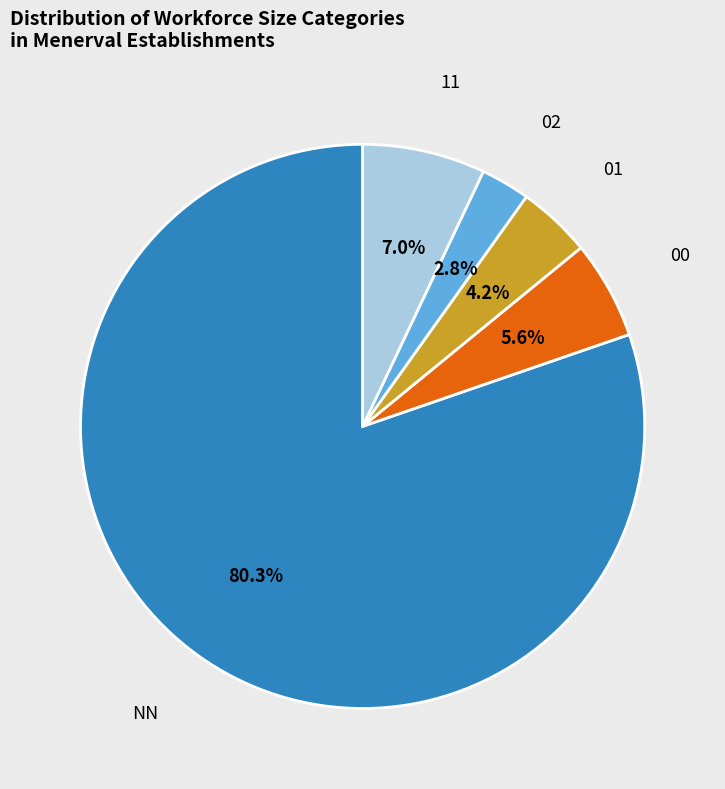

Is there a majority slice in this chart?

Yes